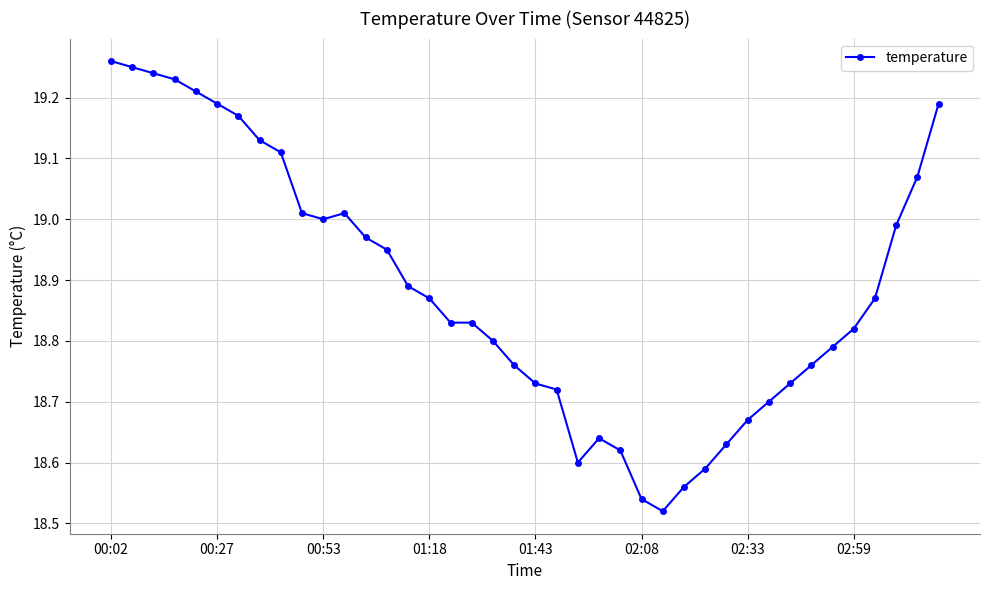

What is the difference between the maximum and minimum values?

0.7